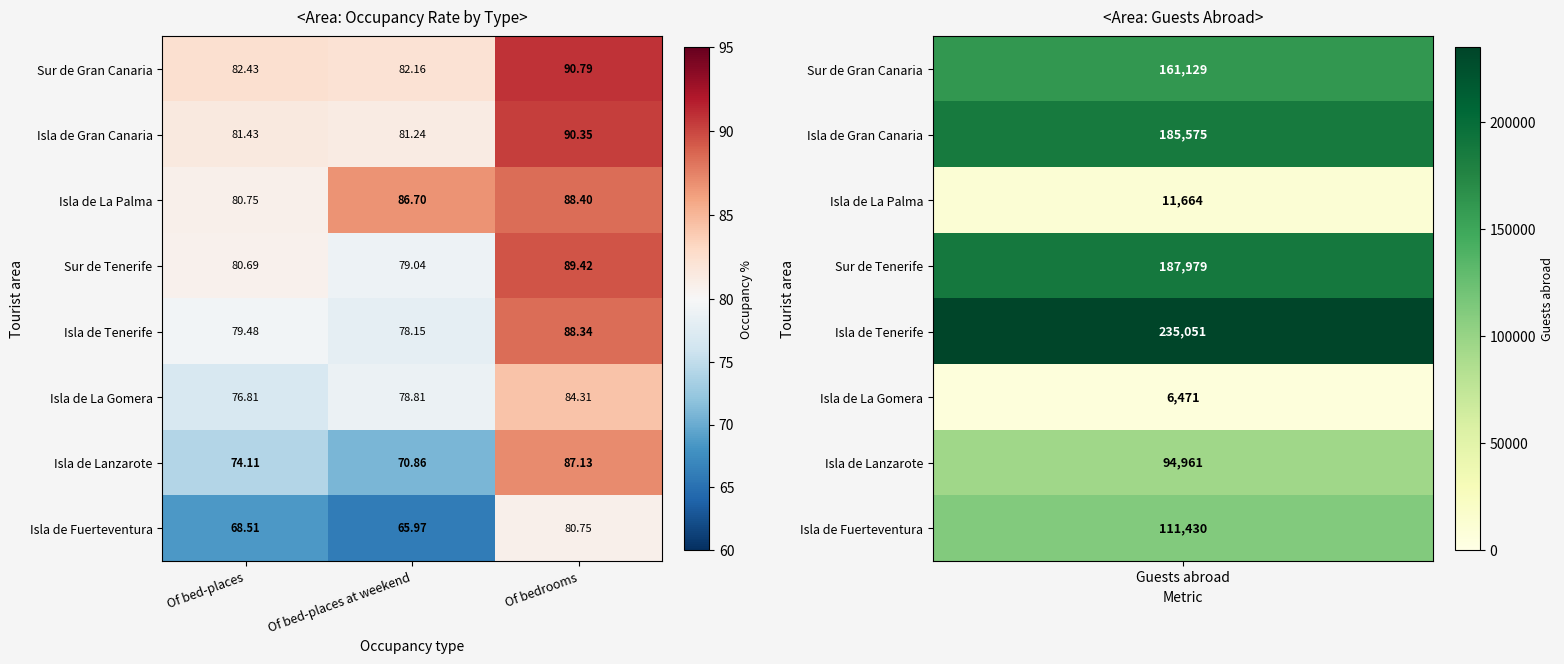

What is the minimum value shown in the chart?

66.0